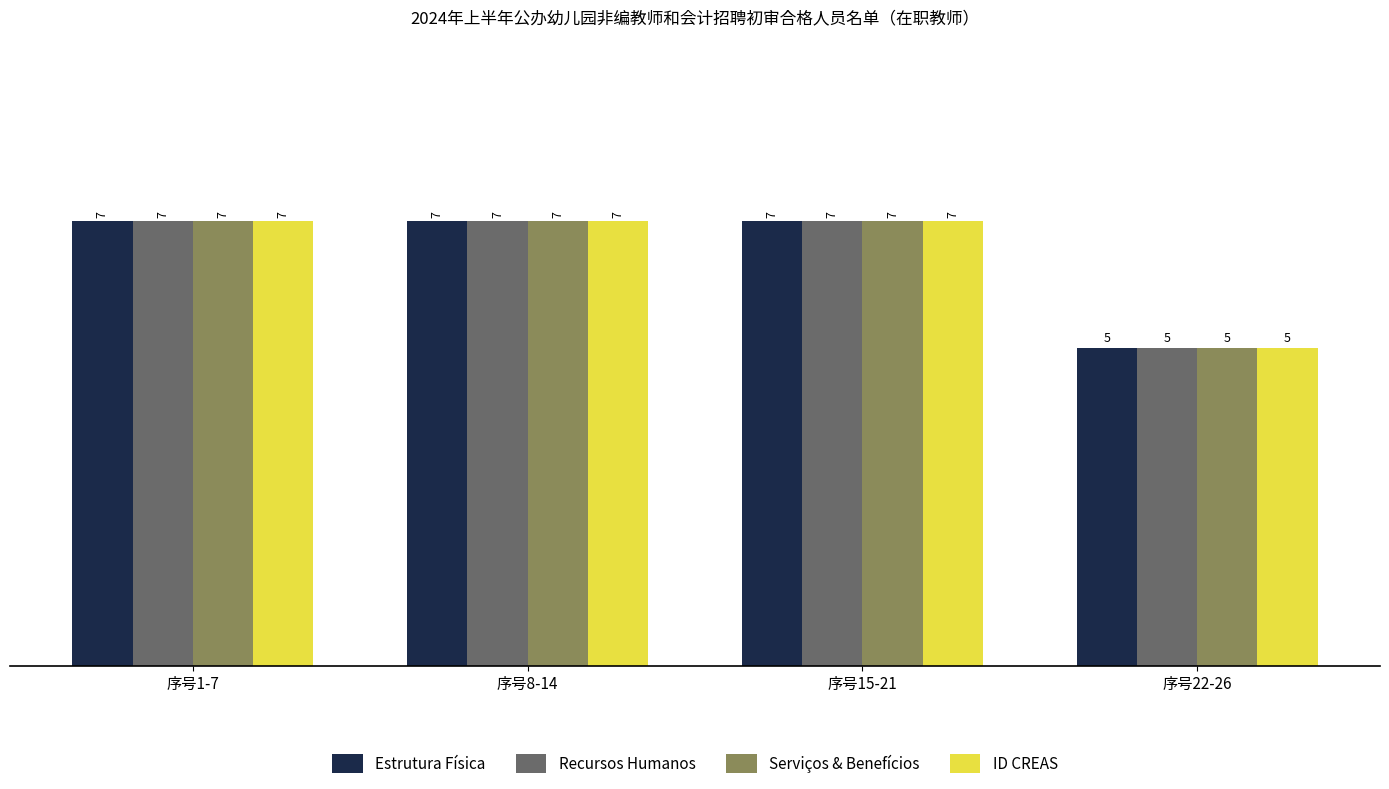

What is the total value across all series at 序号15-21?

28